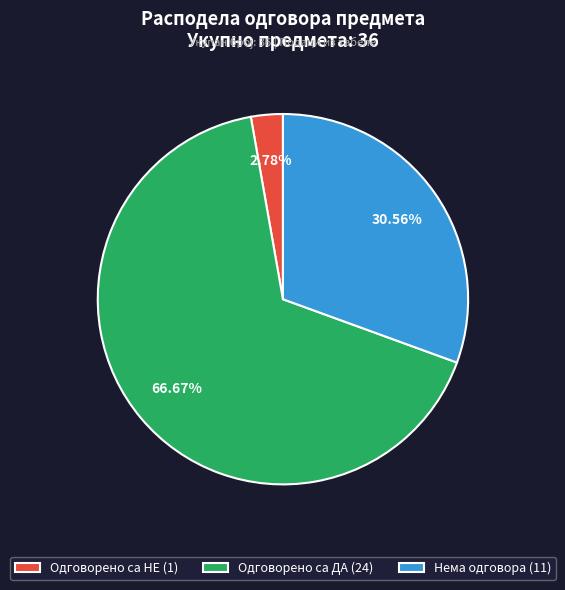

Is Нема одговора the majority of the pie?

No